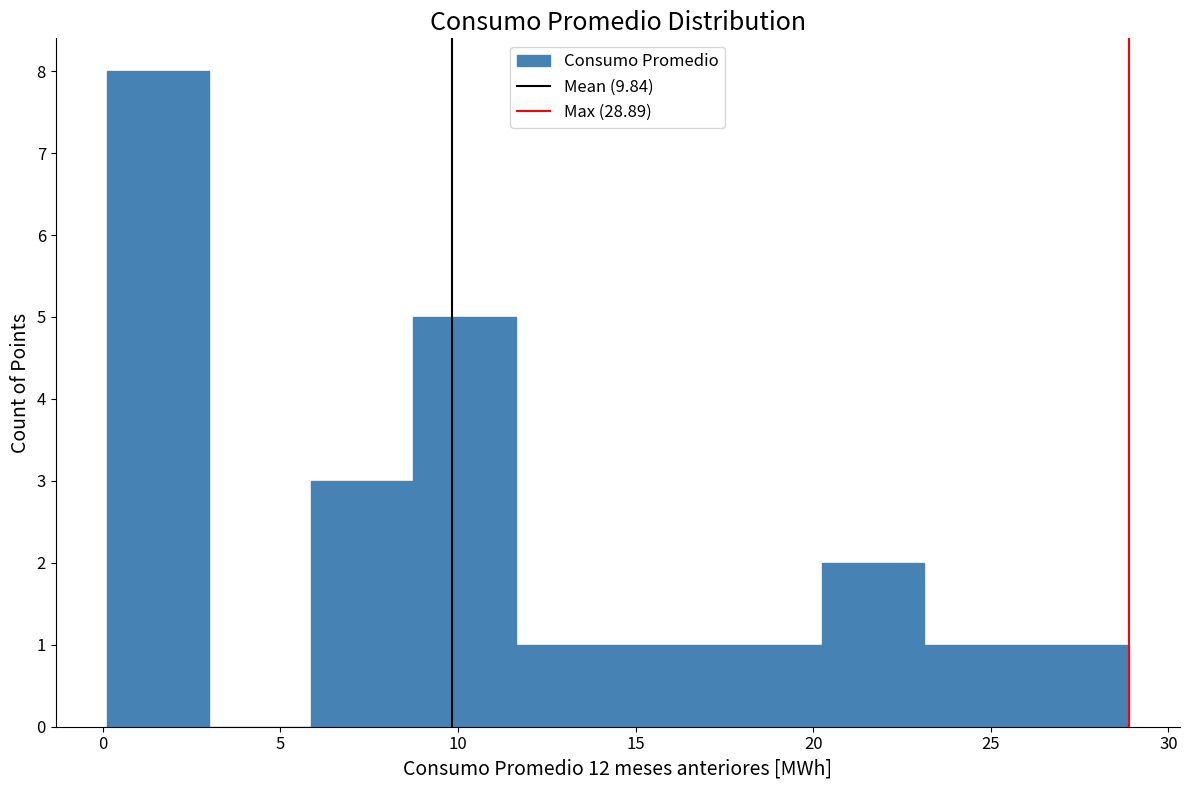

Which range on the x-axis has the tallest bar?

0.0 to 3.0